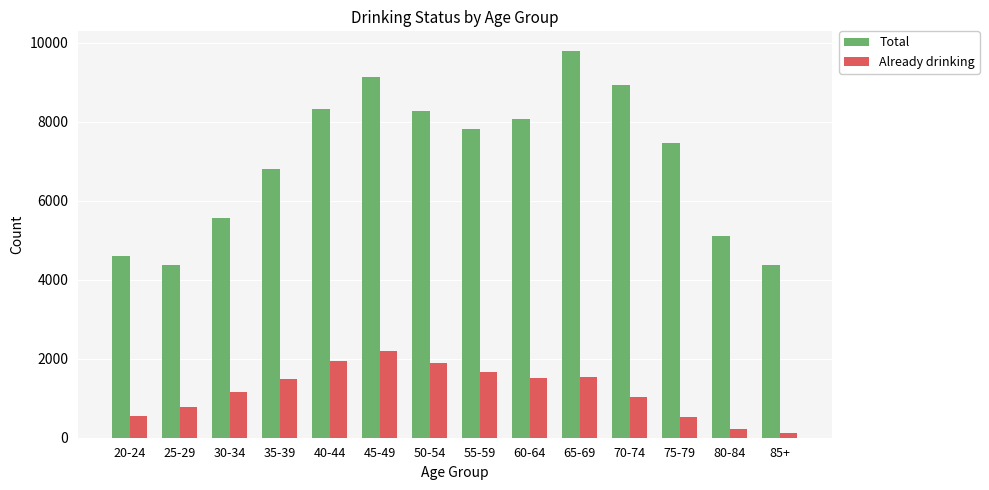

How many bars are there in each group?

2